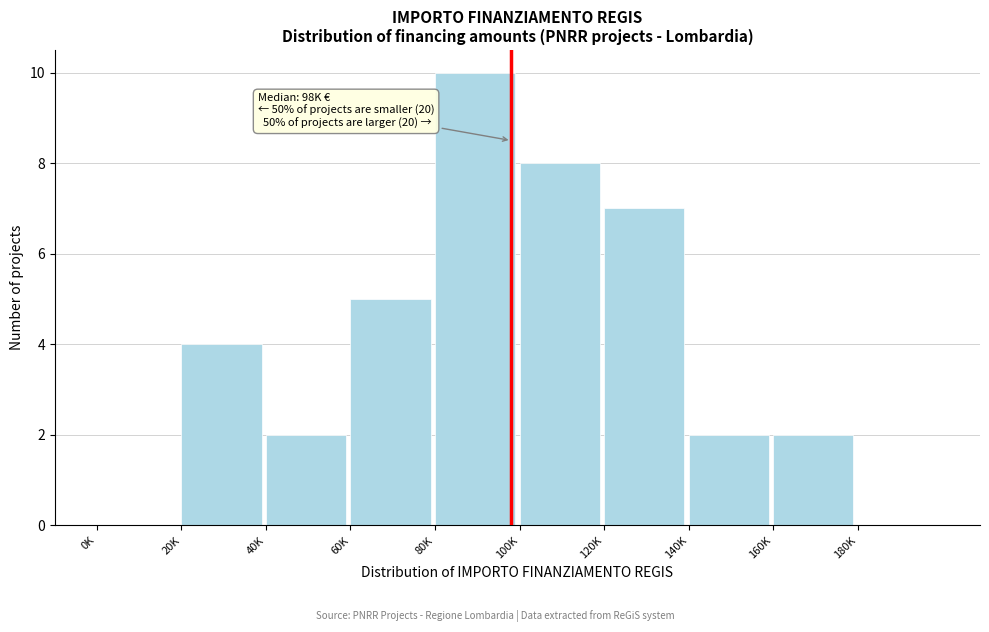

Reading right to left, transcribe all the data shown in this chart.

180K=0	160K=2	140K=2	120K=7	100K=8	80K=10	60K=5	40K=2	20K=4	0K=0